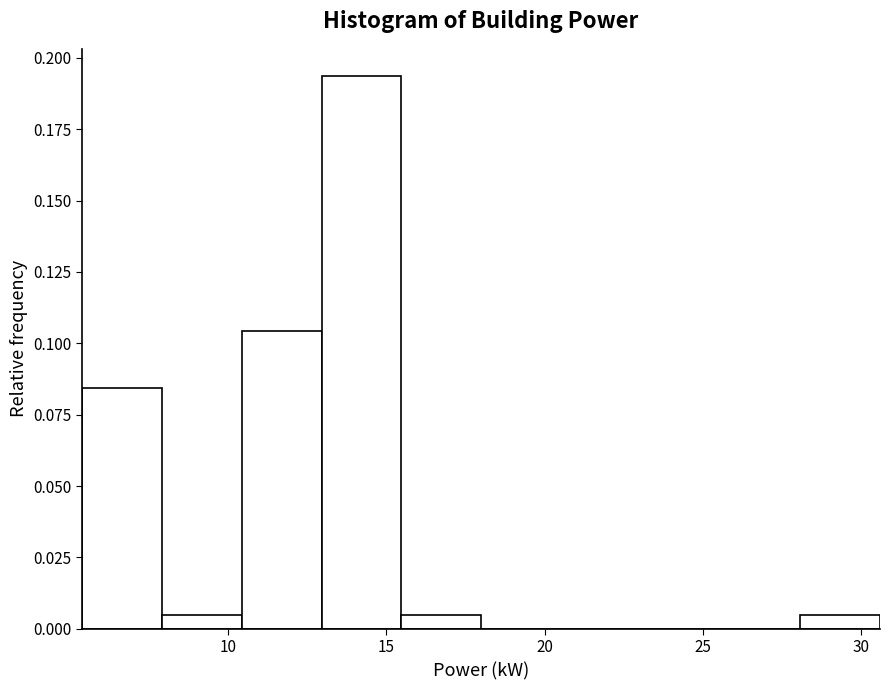

Over which range of the x-axis is the bar tallest?

13.0 to 15.5